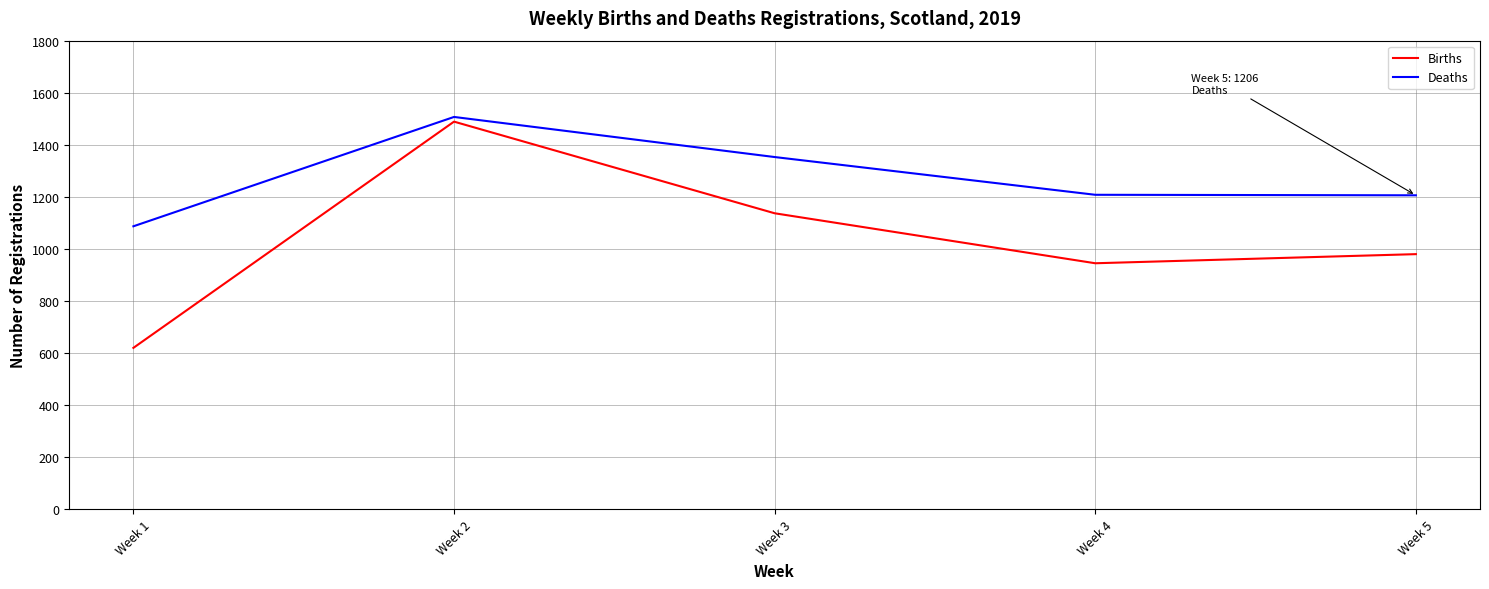

Which category has the highest value in the Deaths series?

Week 2